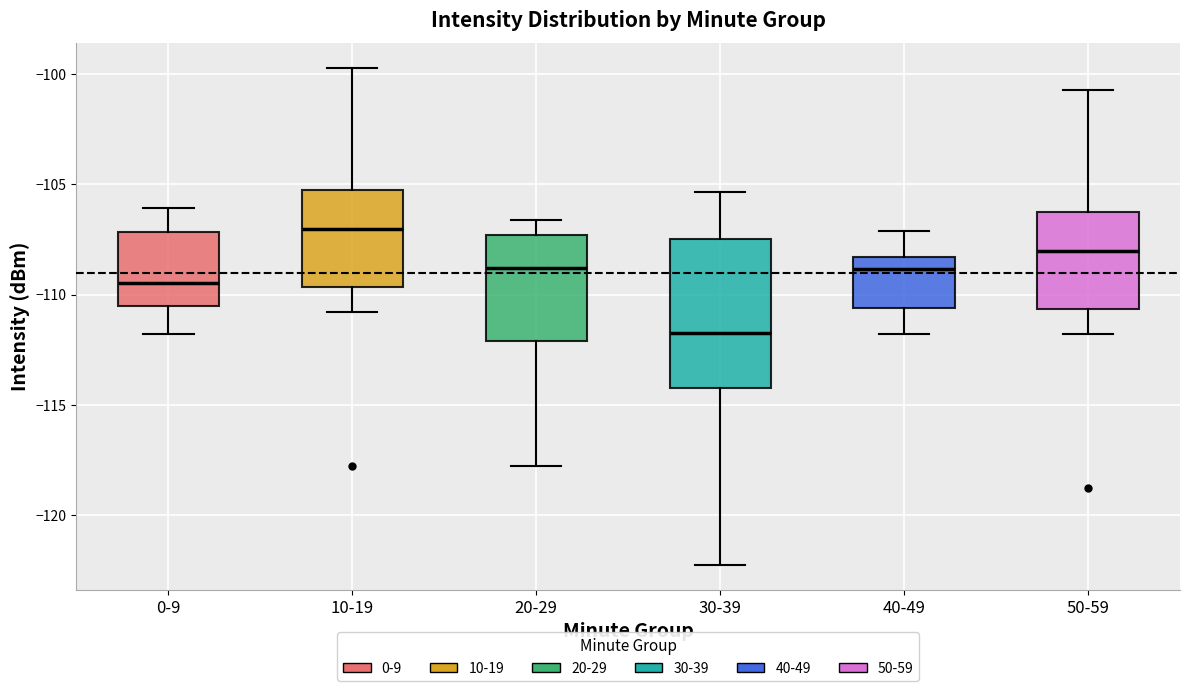

Reading left to right, transcribe this box plot: for each box, give where its median line is, the range the box spans, and where its two whiskers end, as read against the y-axis. The values are not printed on the chart, so give them approximately, as read against the axis.

0-9: median -109.5, box -110.5 to -107.0, whiskers -112.0 to -106.0
10-19: median -107.0, box -109.5 to -105.5, whiskers -111.0 to -99.5
20-29: median -109.0, box -112.0 to -107.5, whiskers -118.0 to -106.5
30-39: median -111.5, box -114.0 to -107.5, whiskers -122.5 to -105.5
40-49: median -109.0, box -110.5 to -108.5, whiskers -112.0 to -107.0
50-59: median -108.0, box -110.5 to -106.5, whiskers -112.0 to -100.5